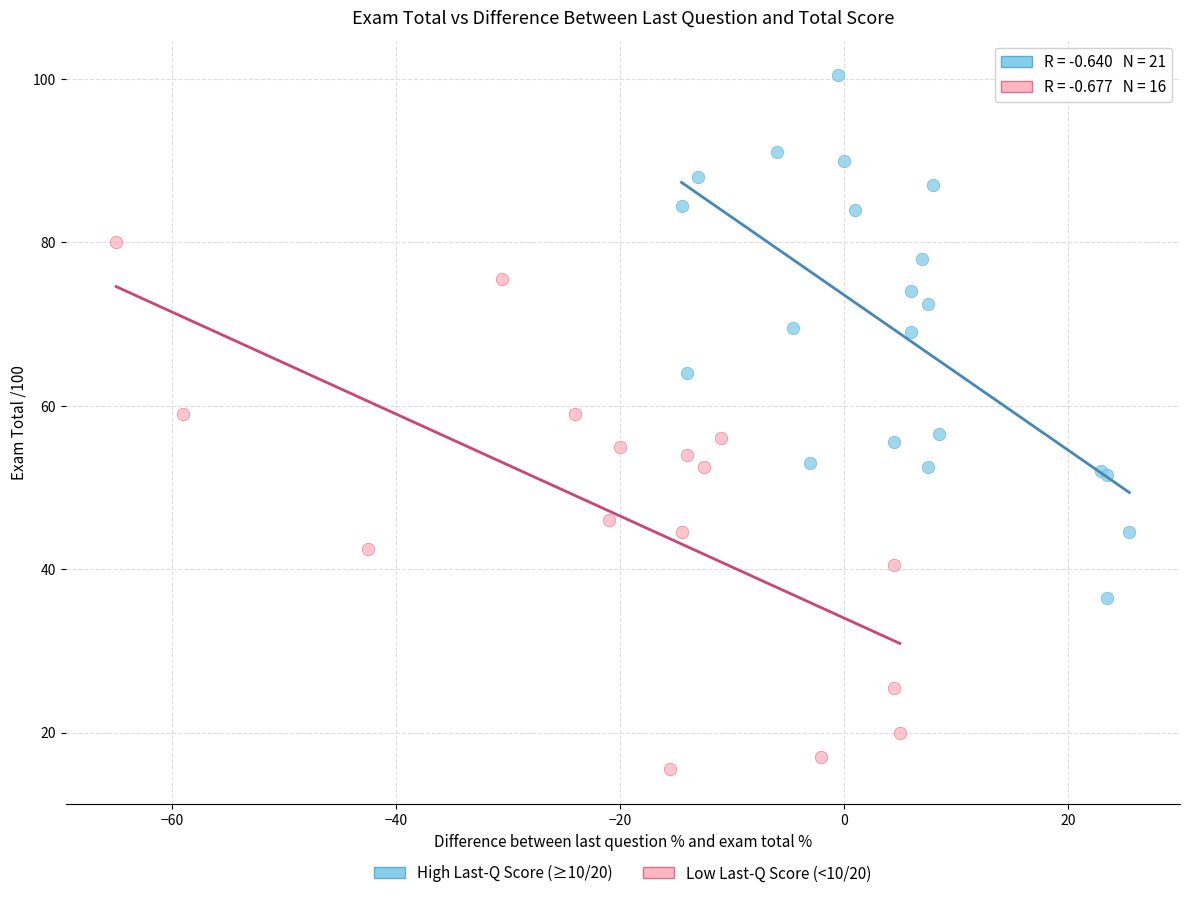

Which series reaches the maximum Y coordinate?

High Last-Q Score (≥10/20)